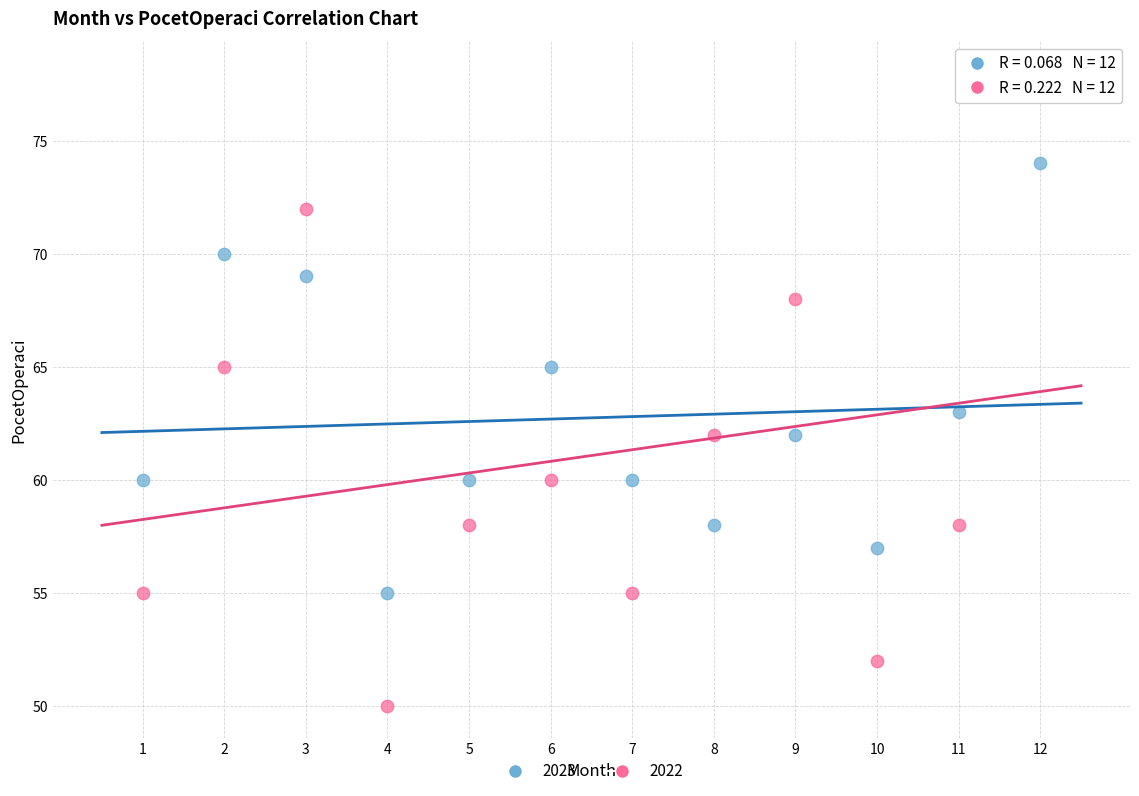

Across all data points, what is the range of X values (max minus min)?

11